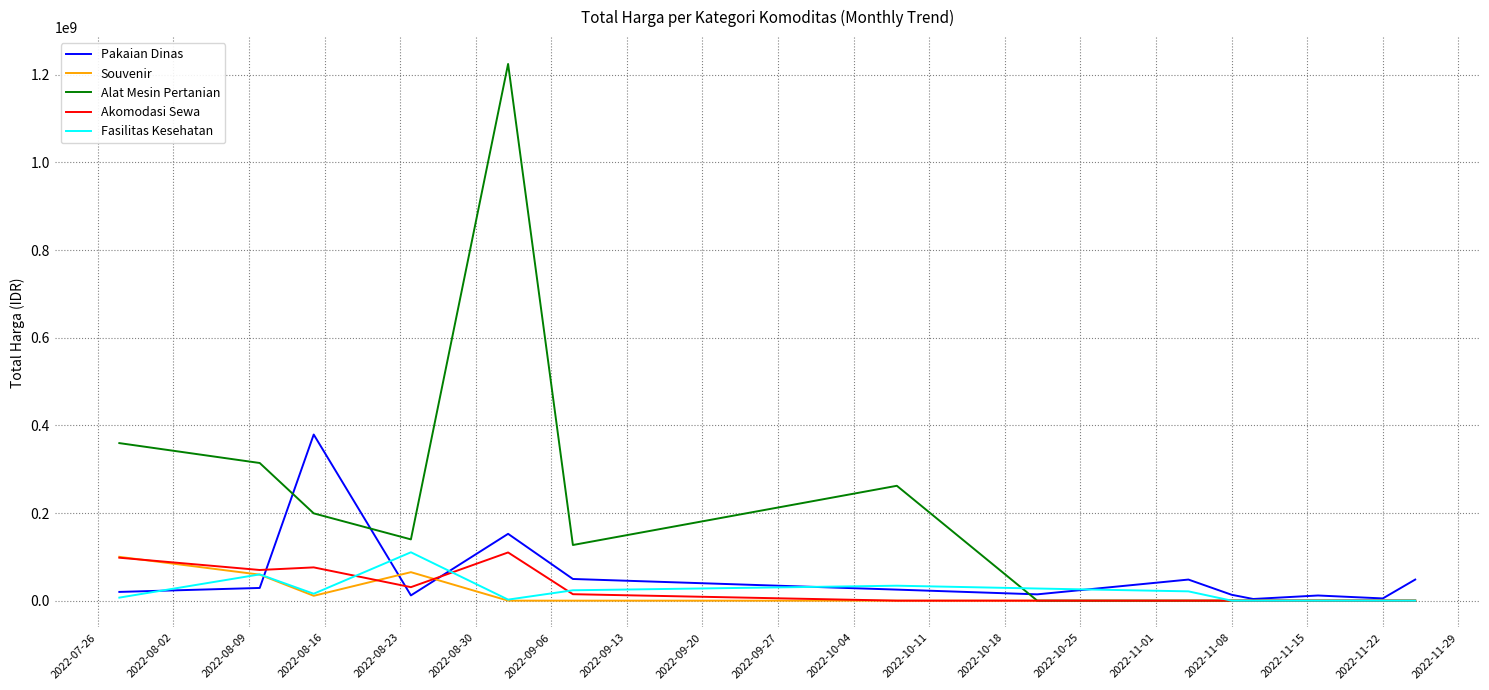

Which series has the largest range (max minus min)?

Alat Mesin Pertanian